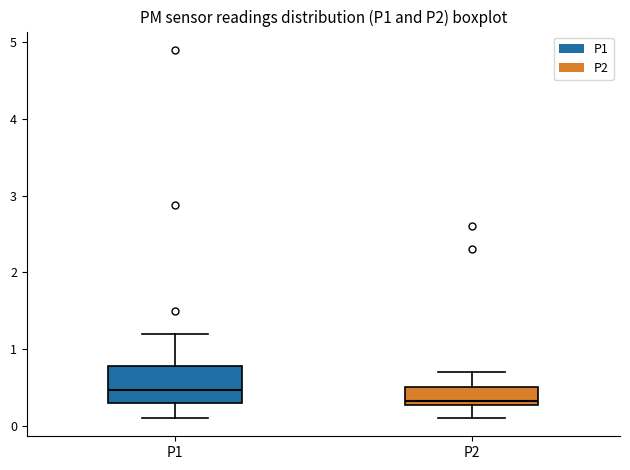

Where does the lower whisker of the box for P2 end on the y-axis? The values are not printed on the chart, so give them approximately, as read against the axis.

0.1